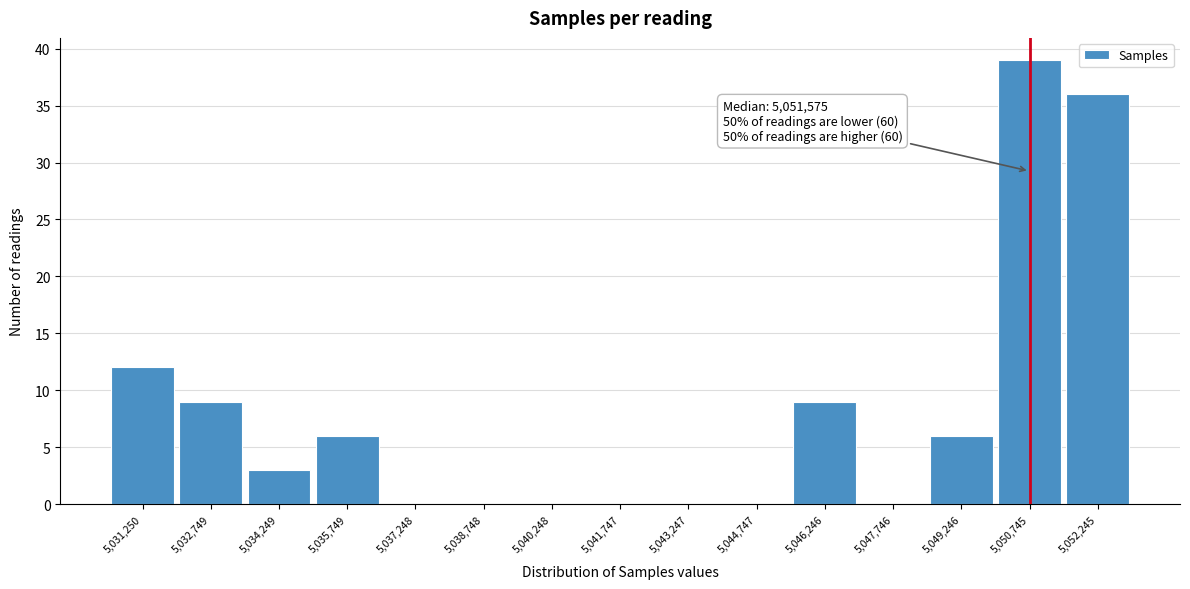

Reading left to right, what are all the values shown in this chart?

5,031,250=12	5,032,749=9	5,034,249=3	5,035,749=6	5,037,248=0	5,038,748=0	5,040,248=0	5,041,747=0	5,043,247=0	5,044,747=0	5,046,246=9	5,047,746=0	5,049,246=6	5,050,745=39	5,052,245=36